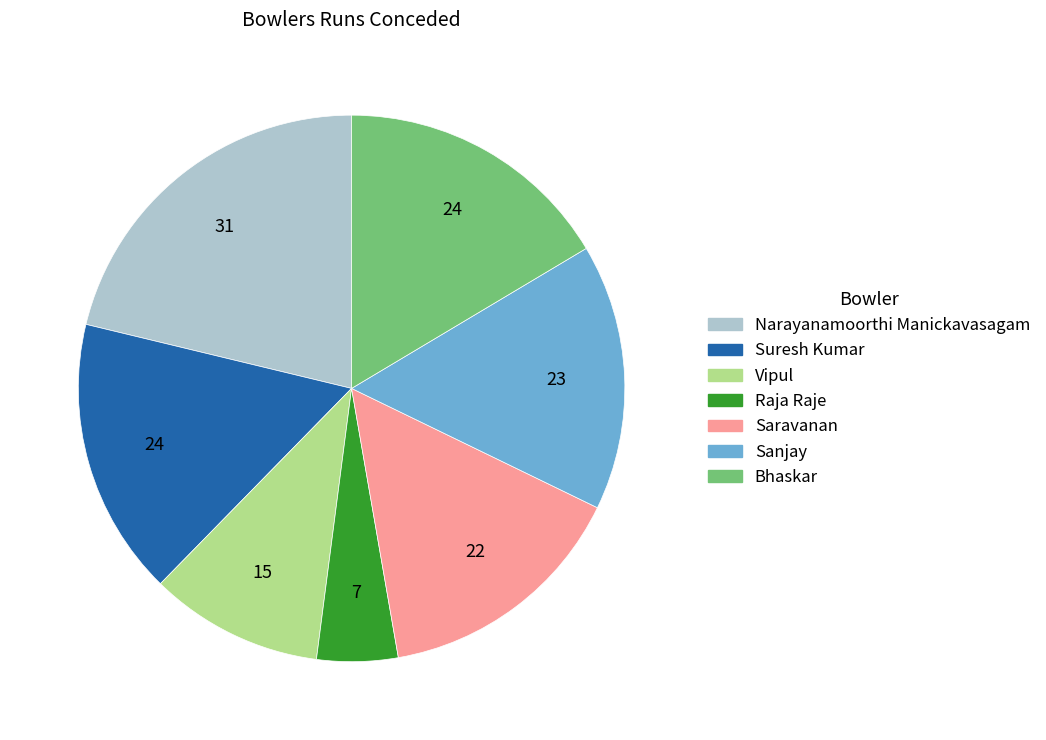

What is the smallest slice in the pie chart?

Raja Raje